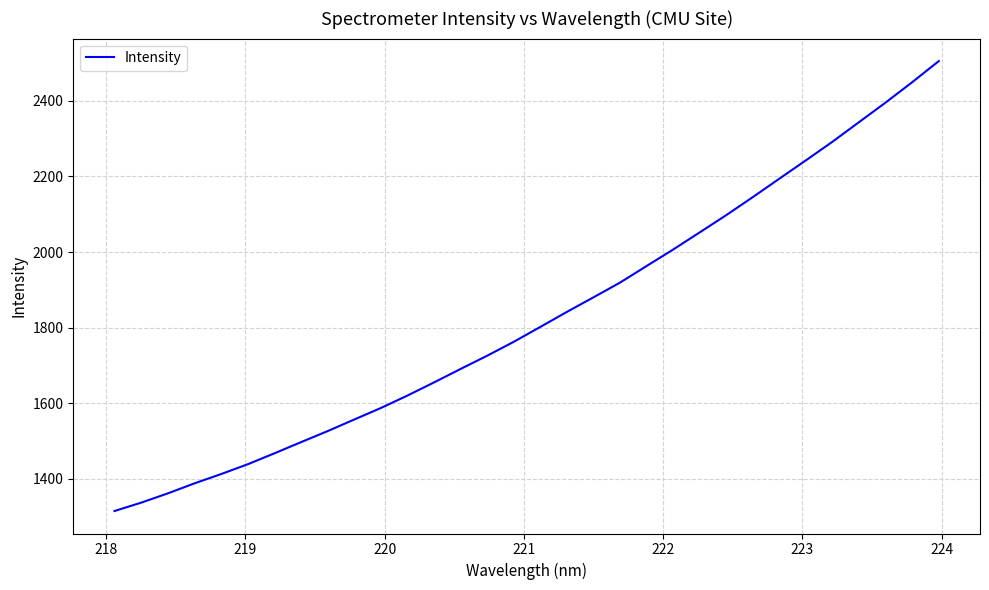

What is the maximum value shown in the chart?

2505.2